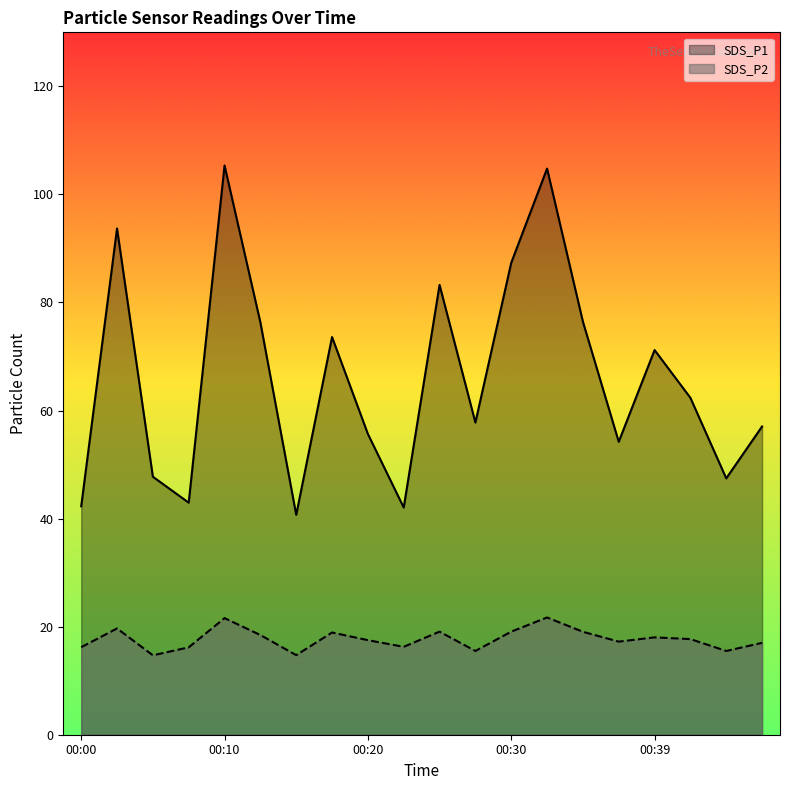

What is the average value of the SDS_P1 series?

66.1